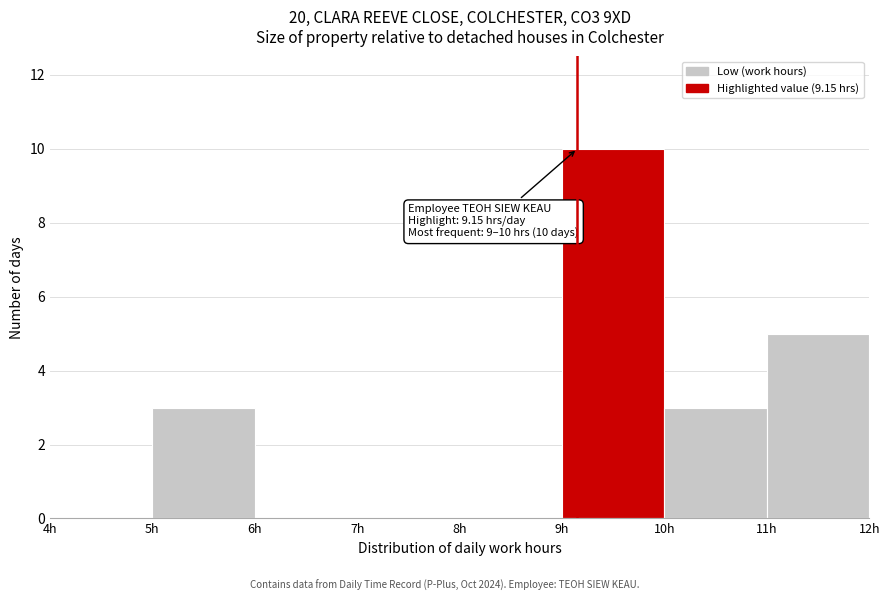

Over which range of the x-axis is the bar tallest?

9 to 10